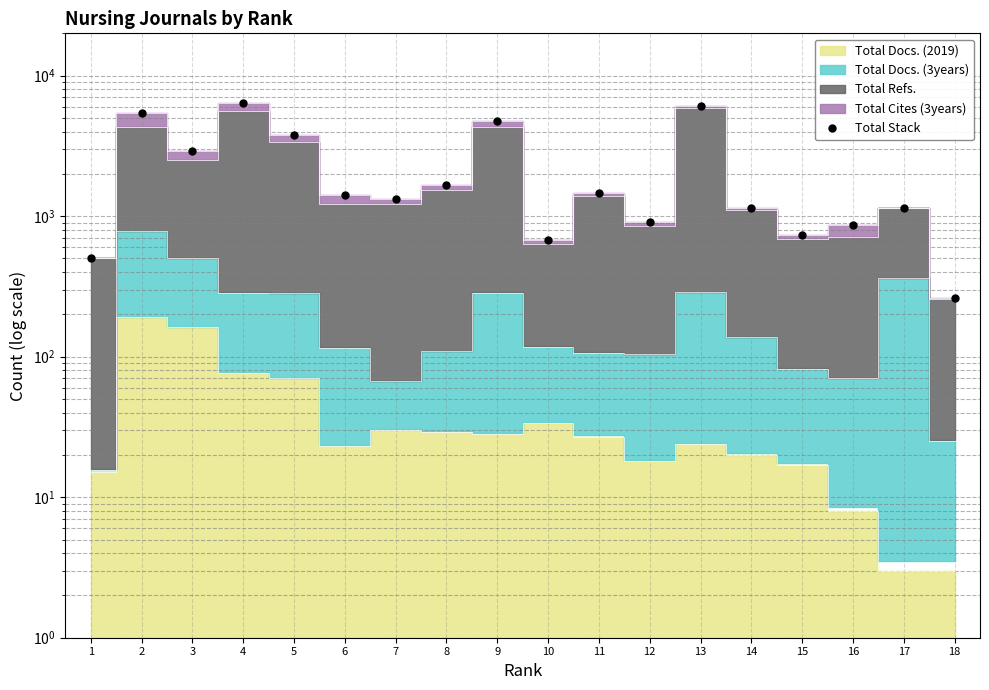

List the labels in order of value, largest first.

4, 13, 2, 9, 5, 3, 8, 11, 6, 7, 17, 14, 12, 16, 15, 10, 1, 18